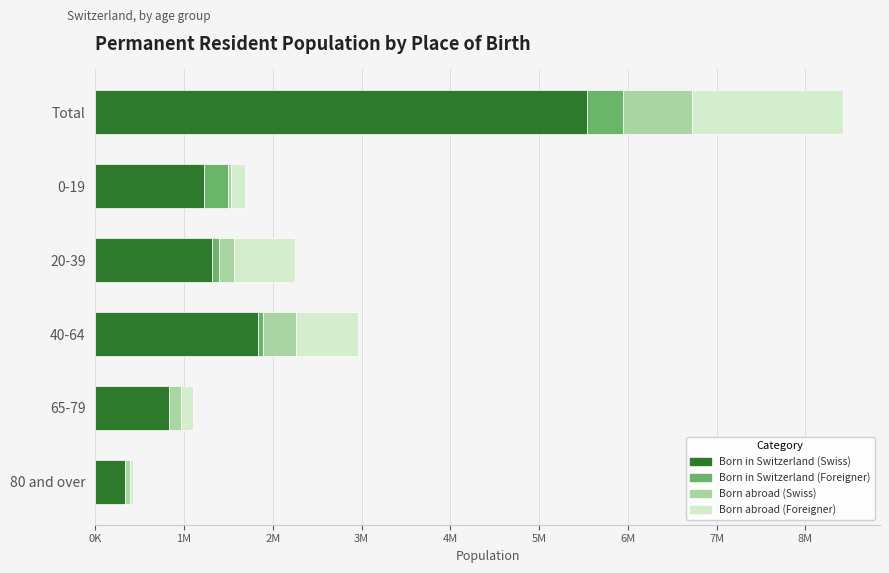

What are all the series names shown in the legend?

Born in Switzerland (Swiss), Born in Switzerland (Foreigner), Born abroad (Swiss), Born abroad (Foreigner)